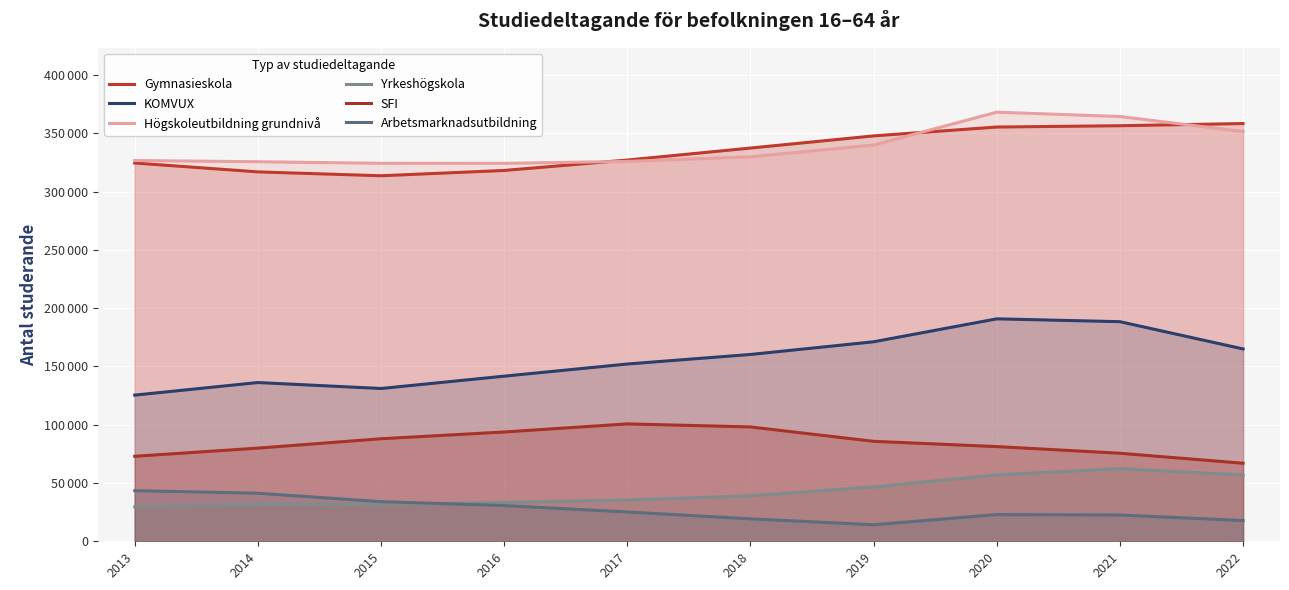

What is the difference between the maximum and minimum values in the Yrkeshögskola series?

32797